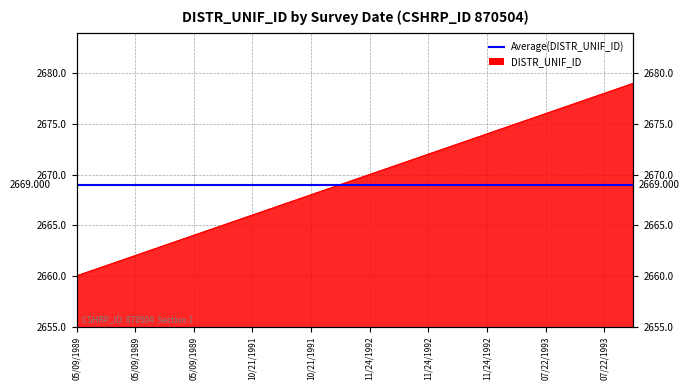

Reading left to right, list all the values displayed in this chart.

2660	2661	2662	2663	2664	2665	2666	2667	2668	2669	2670	2671	2672	2673	2674	2675	2676	2677	2678	2679